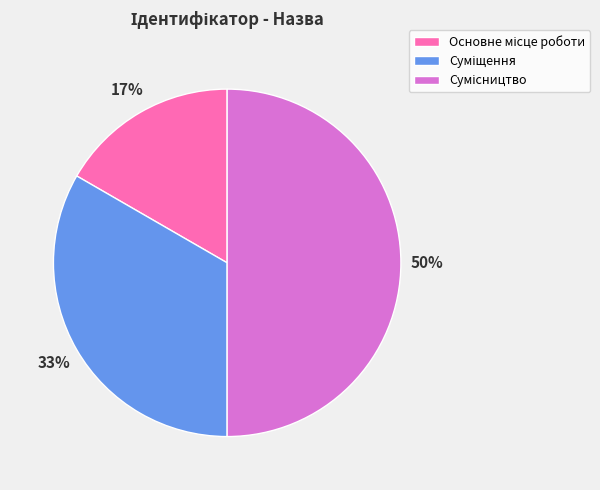

To the nearest percent, what is the average slice percentage?

33%